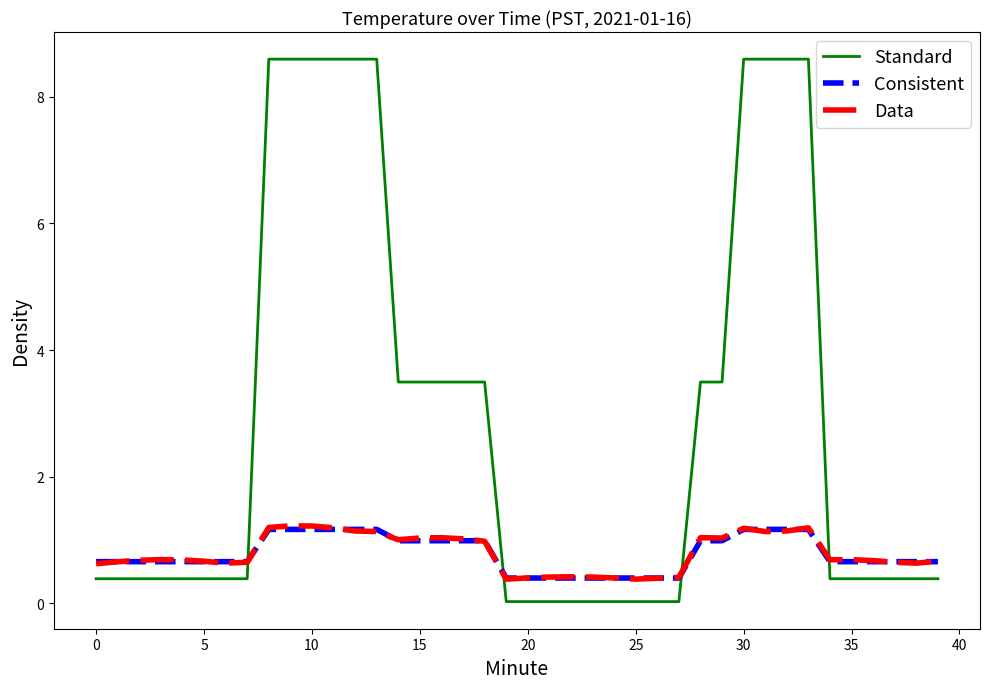

What is the average value of the Consistent series?

0.8